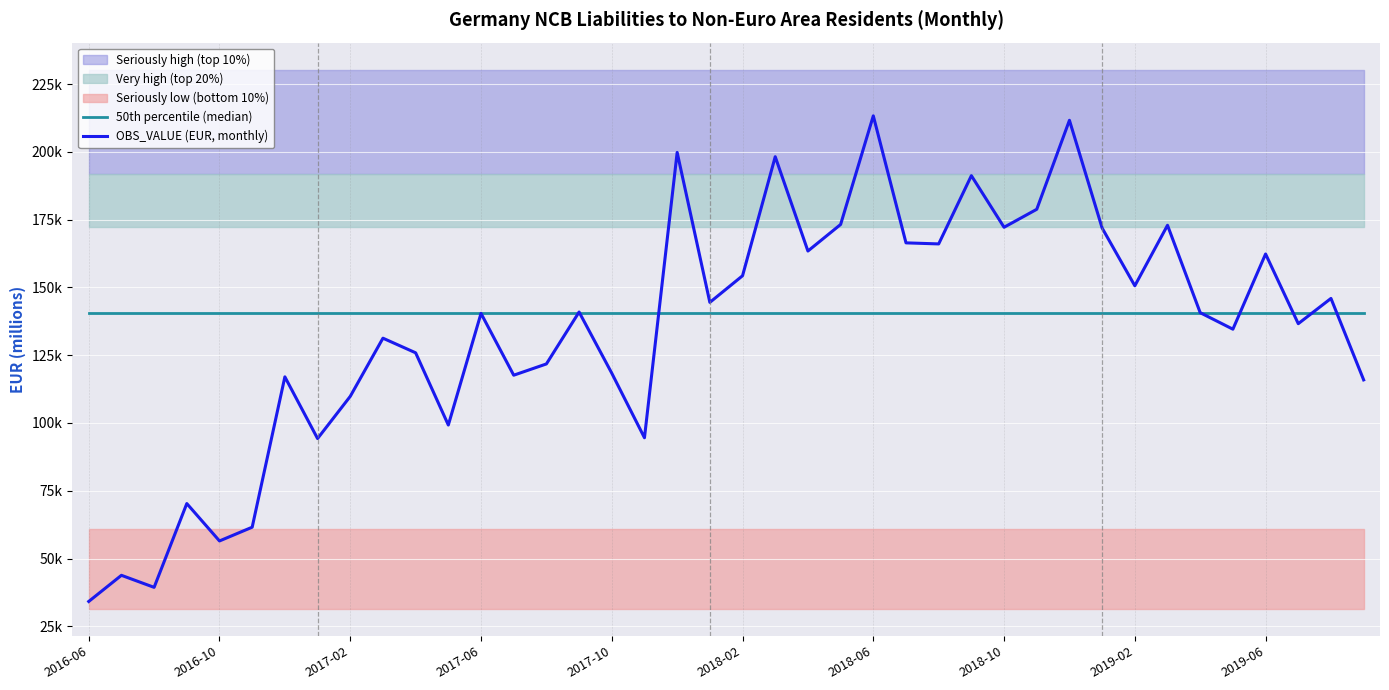

Is the value of OBS_VALUE (EUR, monthly) at 2017-06 greater than the value of 50th percentile (median) at 18?

No